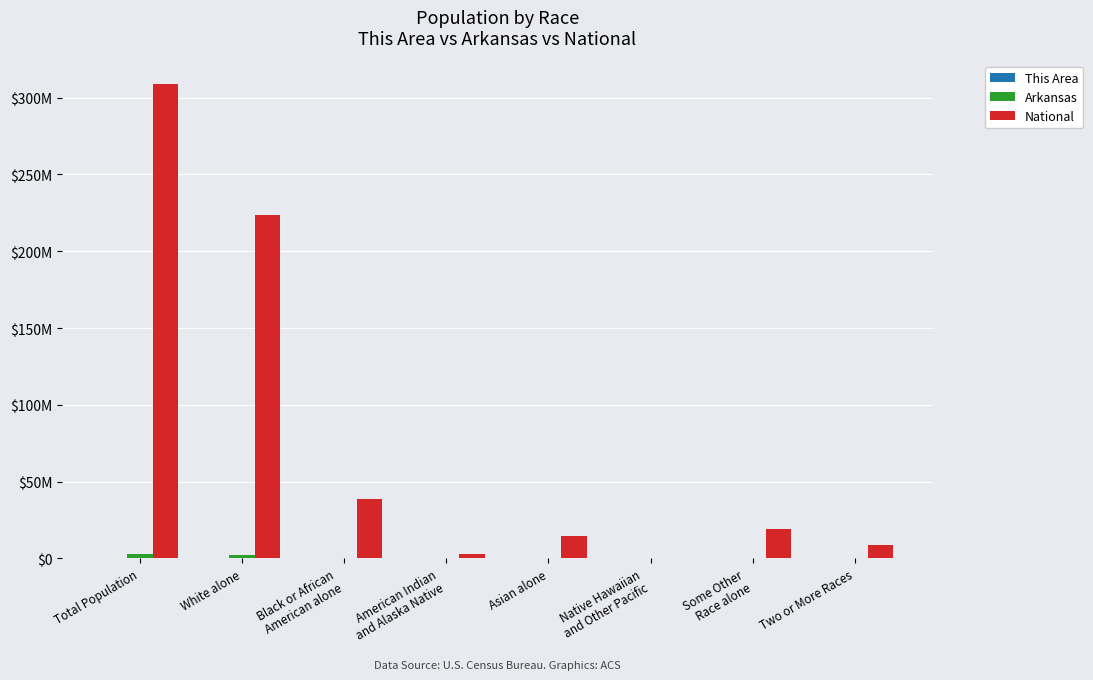

Are the bars horizontal?

No